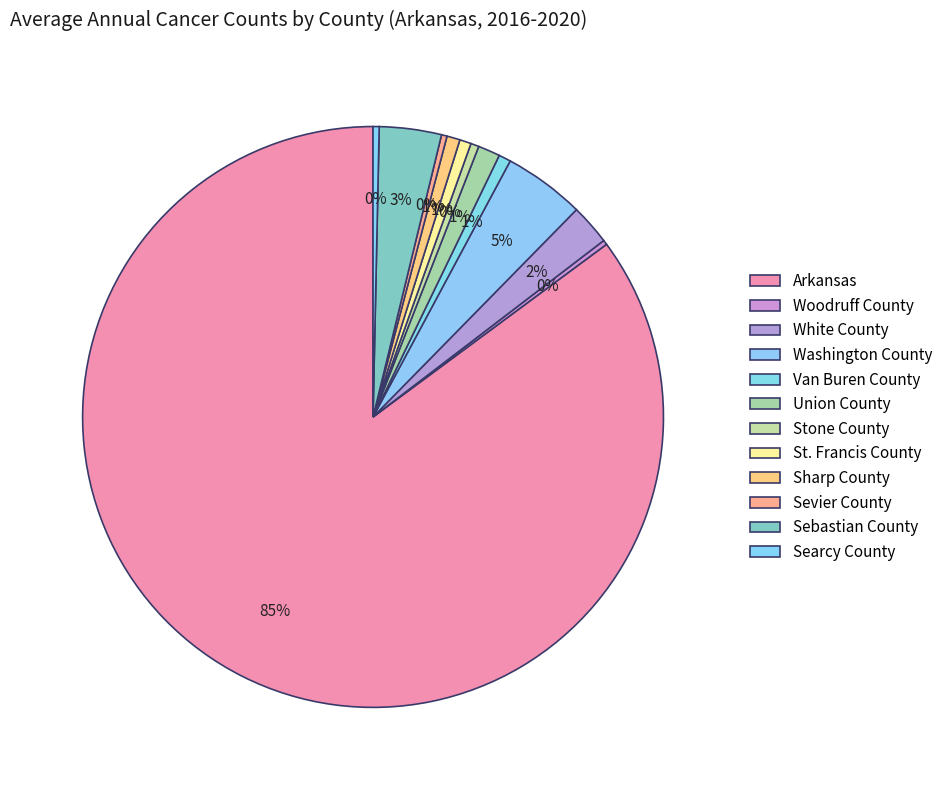

To the nearest percent, what is the difference between the largest and smallest slice percentages?

85%